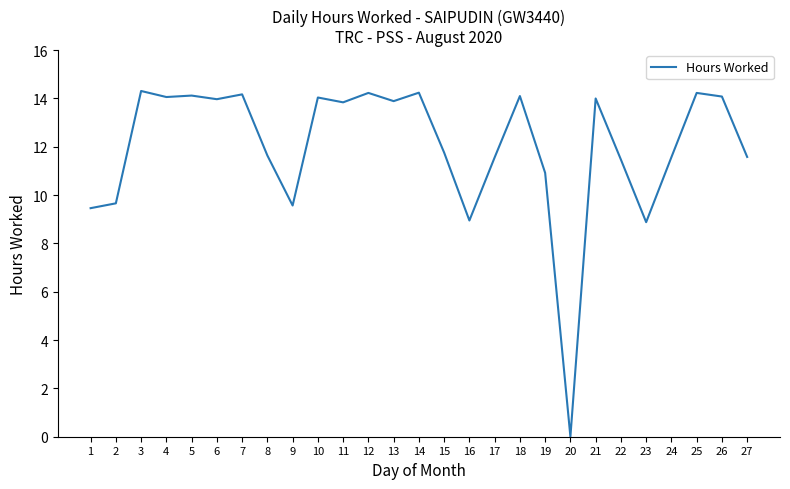

Where does the data first go above 13?

3